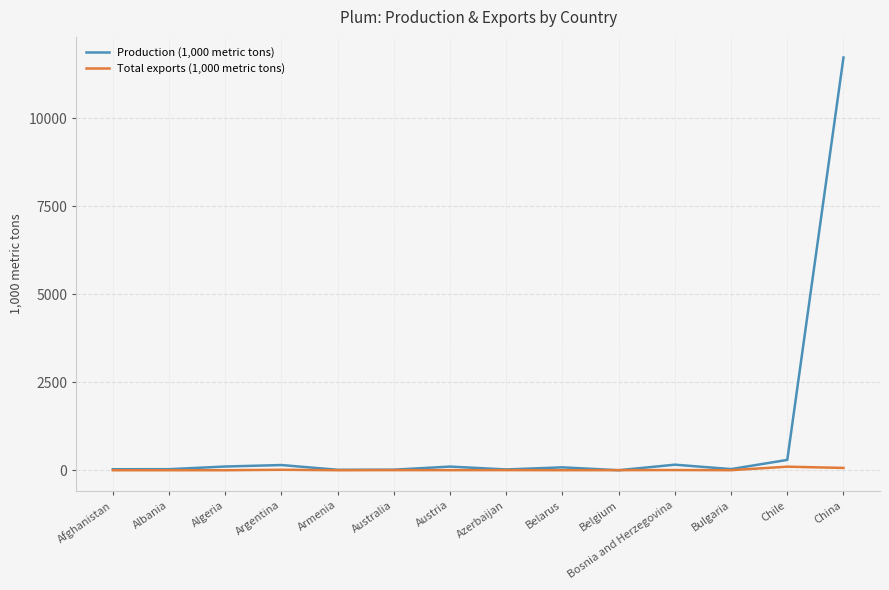

What is the total value across all series at Belgium?

2.4